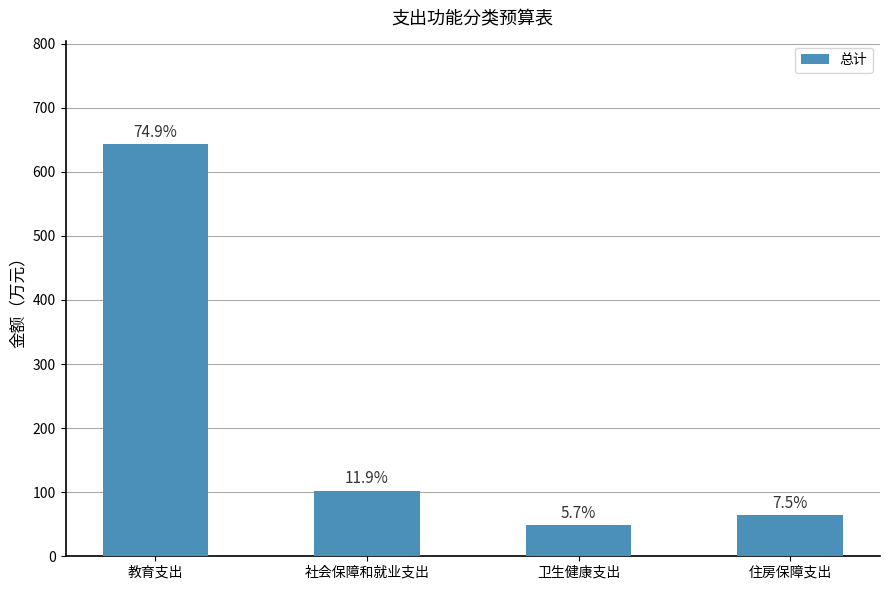

What is the difference between the values at 卫生健康支出 and 社会保障和就业支出?

53.9